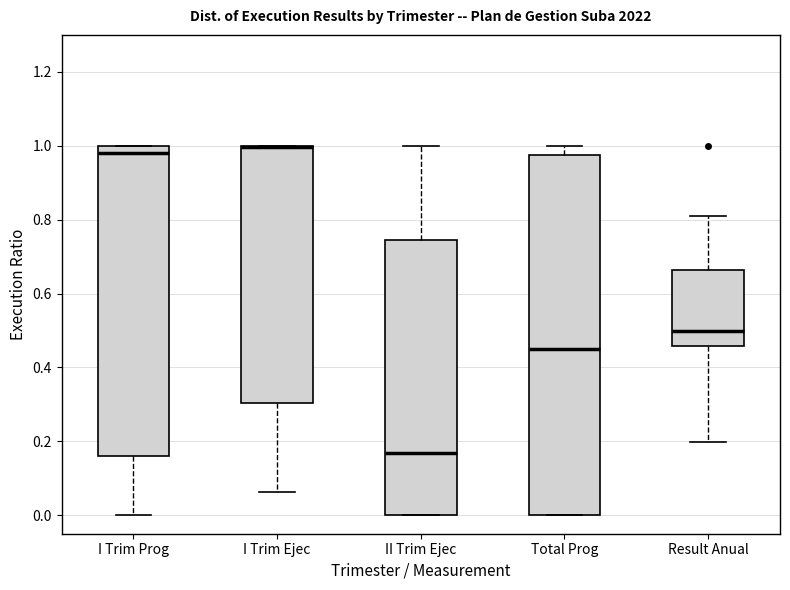

Reading left to right, read every box against the y-axis: the position of its median line, the range the box covers, and the ends of its whiskers. The values are not printed on the chart, so give them approximately, as read against the axis.

I Trim Prog: median 0.98, box 0.16 to 1.00, whiskers 0.00 to 1.00
I Trim Ejec: median 1.00 (drawn on the box's upper edge), box 0.30 to 1.00, whiskers 0.06 to 1.00
II Trim Ejec: median 0.16, box 0.00 to 0.74, whiskers 0.00 to 1.00
Total Prog: median 0.46, box 0.00 to 0.98, whiskers 0.00 to 1.00
Result Anual: median 0.50, box 0.46 to 0.66, whiskers 0.20 to 0.80